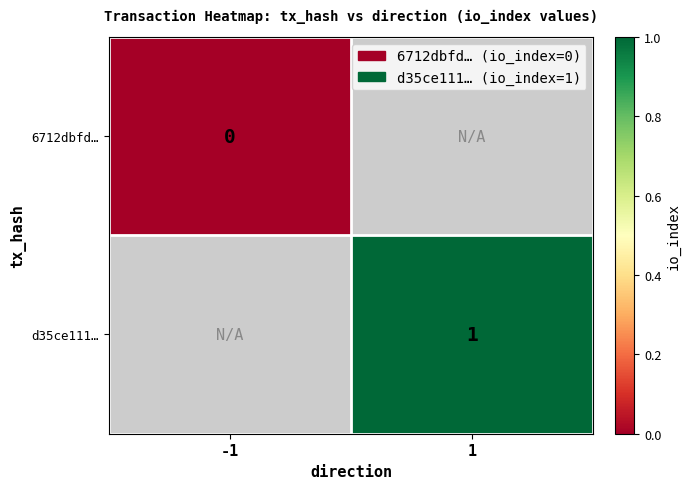

Is it true that d35ce111… equals 2 at 1?

False